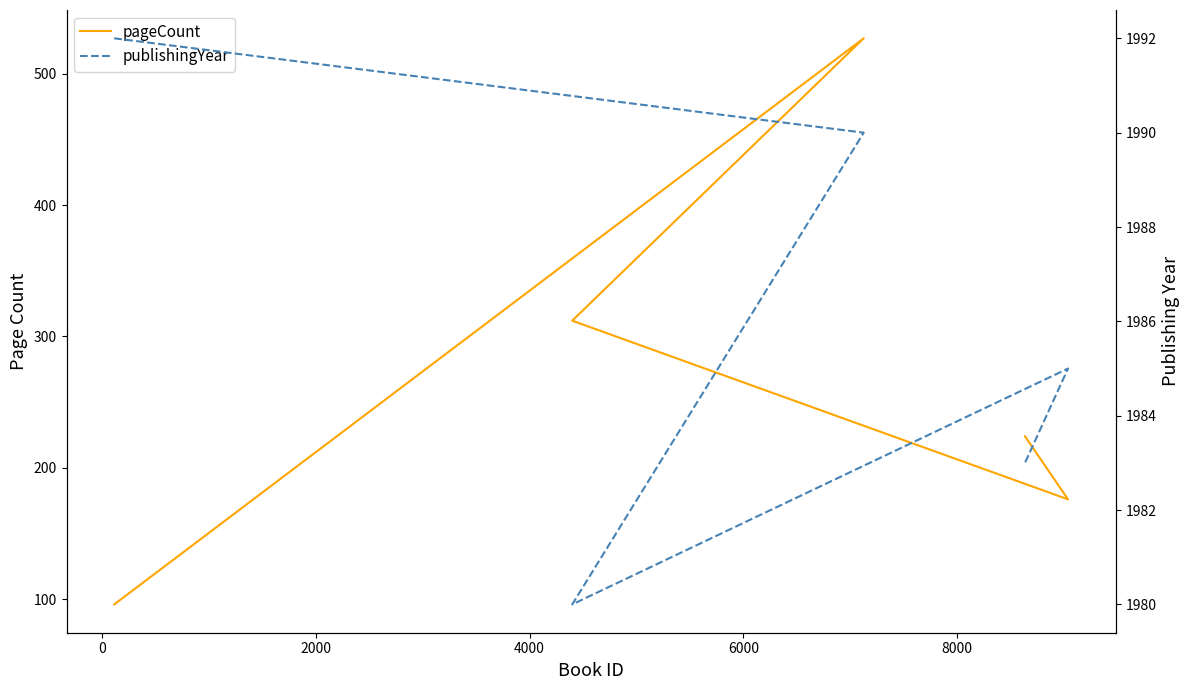

What is the total value across all series at 4000?

2161